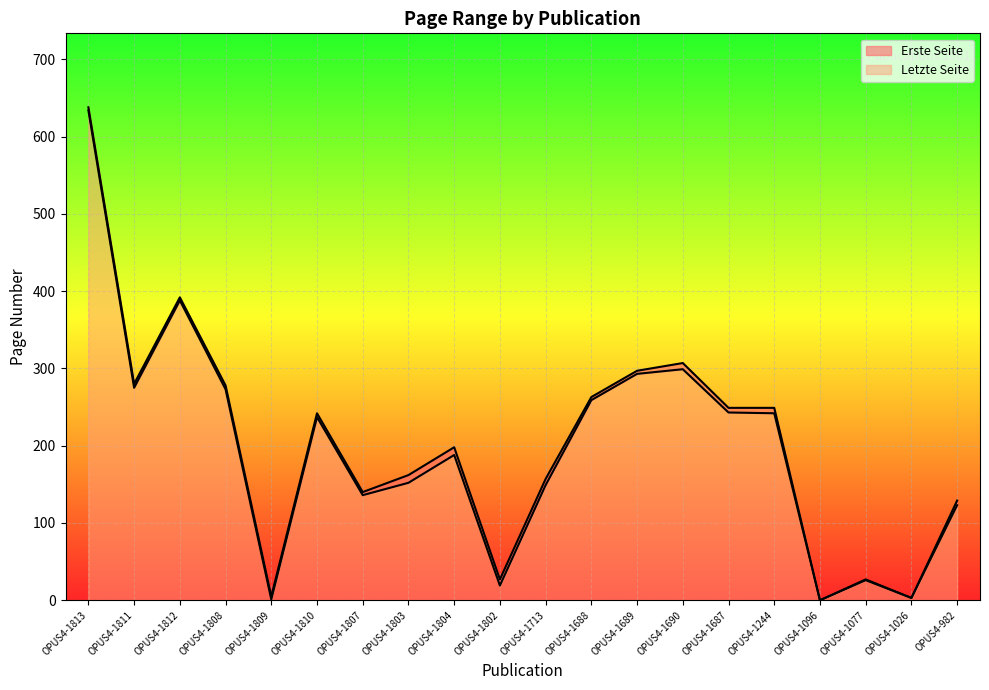

At OPUS4-1810, list the series in order from smallest to largest.

Erste Seite, Letzte Seite